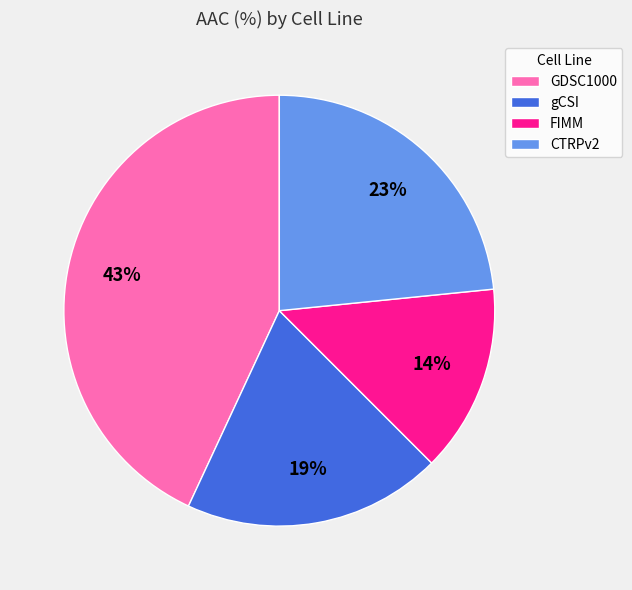

Is there any slice that represents more than half of the pie?

No